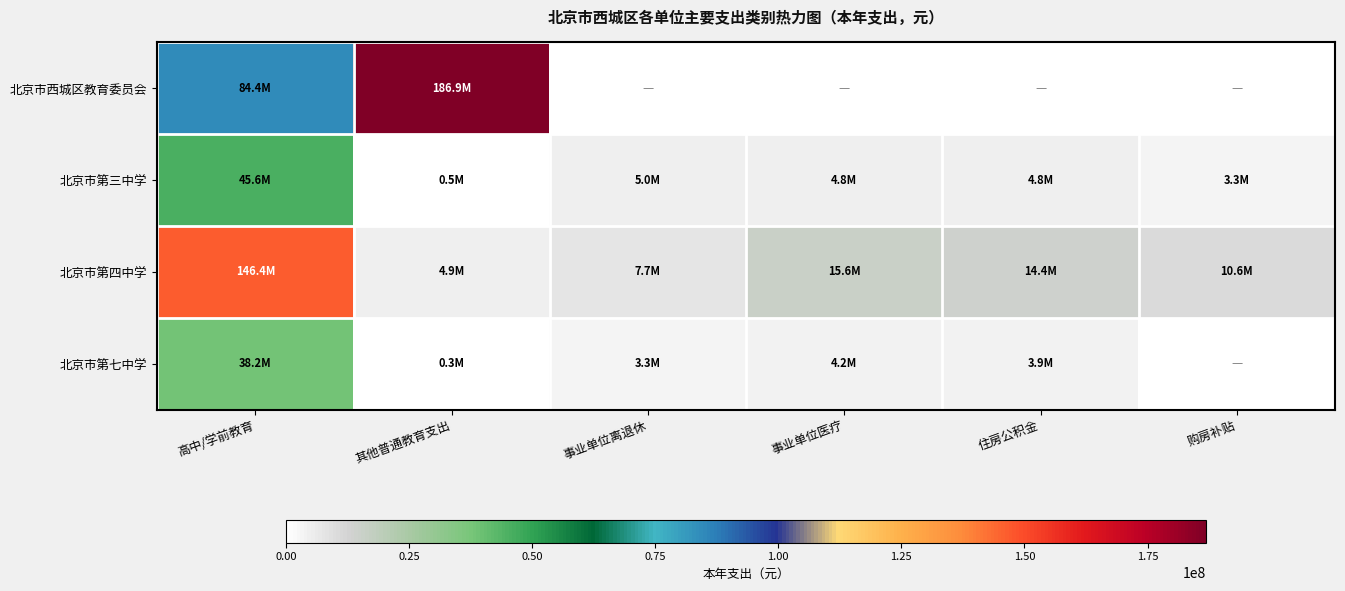

What is the spread (max minus min) of values at 住房公积金?

14399026.0